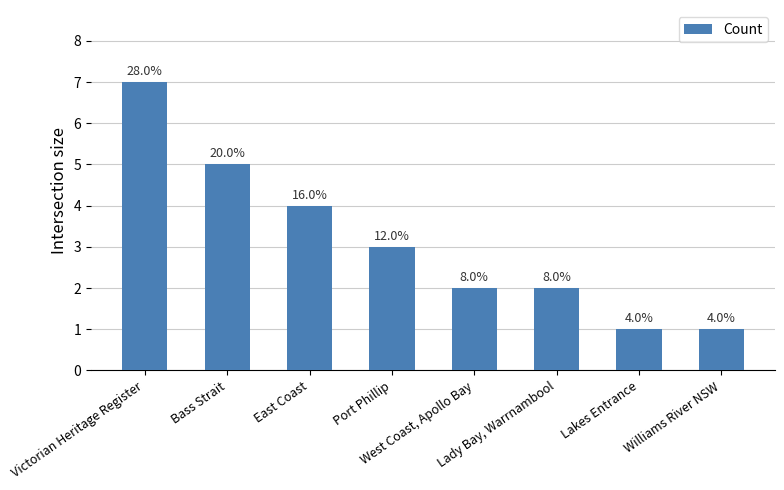

How many bars are there in total?

8